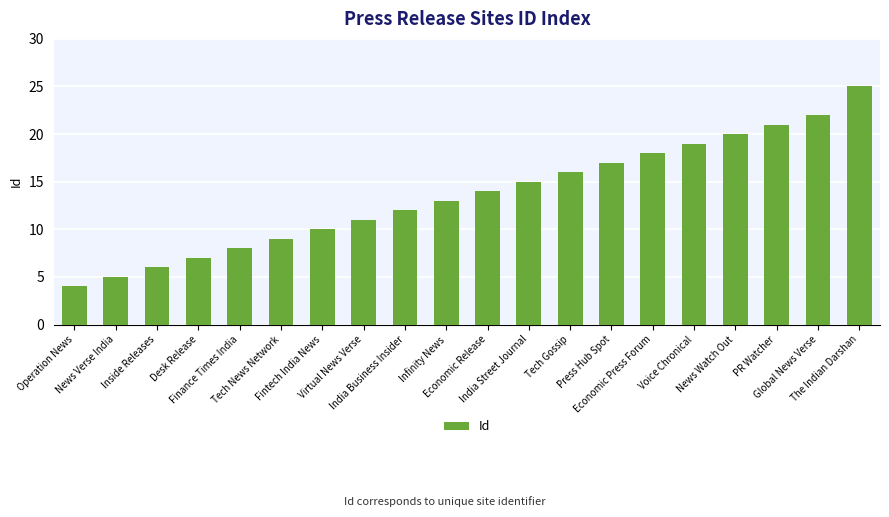

Which category has the lowest value across all series?

Operation News